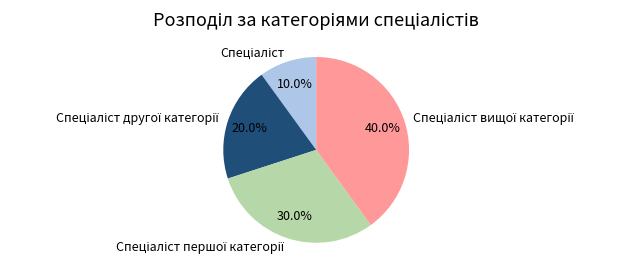

Is there a majority slice in this chart?

No